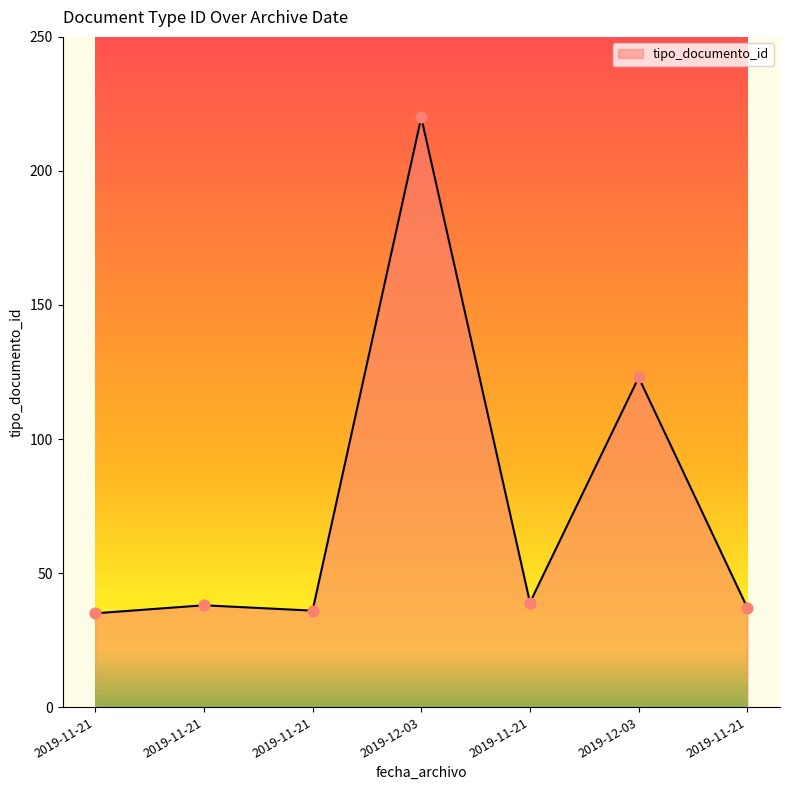

Does the chart have visible grid lines?

No